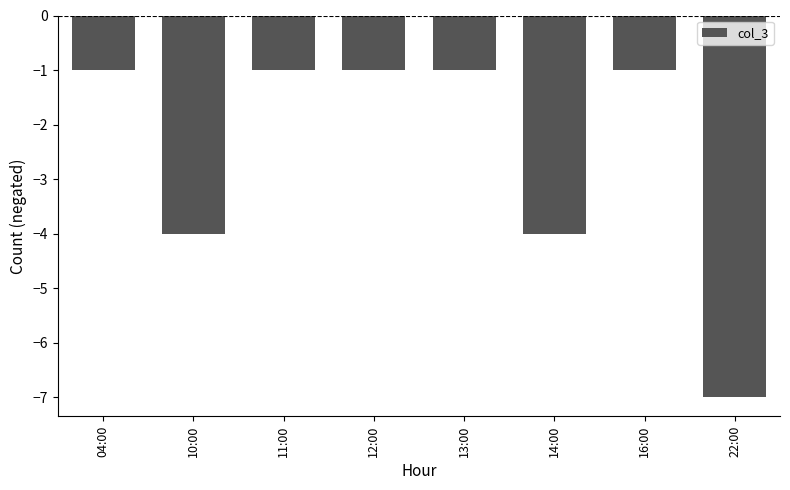

Reading right to left, transcribe all the data shown in this chart.

-7	-1	-4	-1	-1	-1	-4	-1